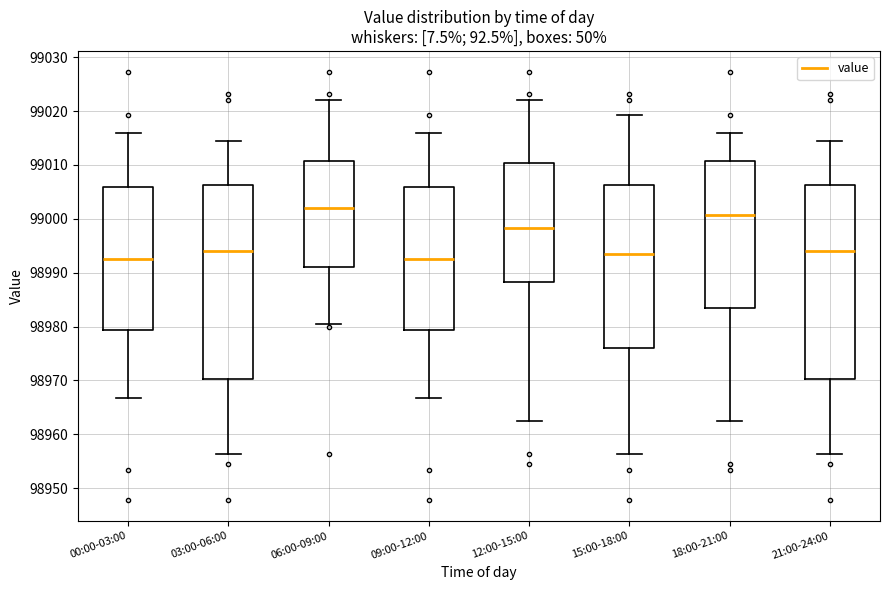

Reading left to right, read every box against the y-axis: the position of its median line, the range the box covers, and the ends of its whiskers. The values are not printed on the chart, so give them approximately, as read against the axis.

00:00-03:00: median 98992, box 98979 to 99006, whiskers 98967 to 99016
03:00-06:00: median 98994, box 98970 to 99006, whiskers 98956 to 99014
06:00-09:00: median 99002, box 98991 to 99011, whiskers 98980 to 99022
09:00-12:00: median 98992, box 98979 to 99006, whiskers 98967 to 99016
12:00-15:00: median 98998, box 98988 to 99010, whiskers 98962 to 99022
15:00-18:00: median 98994, box 98976 to 99006, whiskers 98956 to 99019
18:00-21:00: median 99001, box 98983 to 99011, whiskers 98962 to 99016
21:00-24:00: median 98994, box 98970 to 99006, whiskers 98956 to 99014